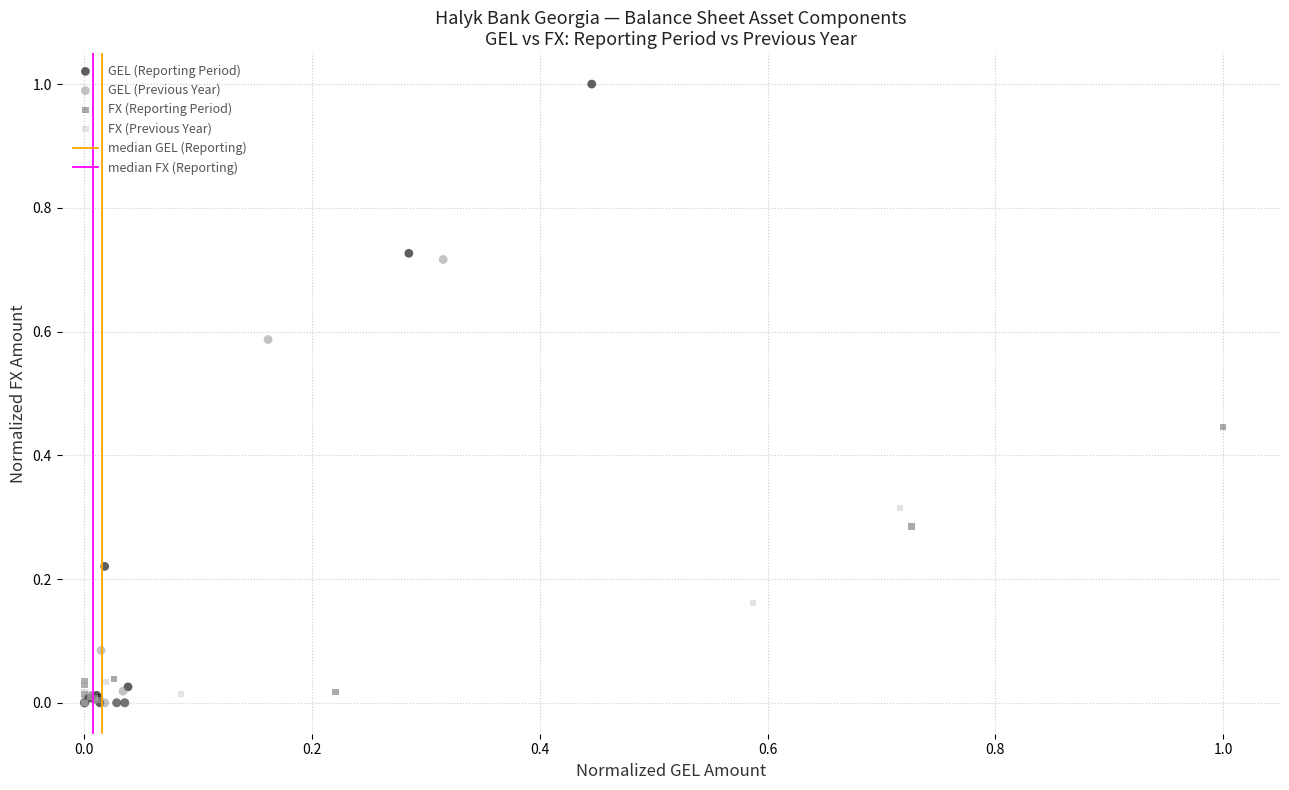

Which series has the largest Y range (max minus min)?

GEL (Reporting Period)